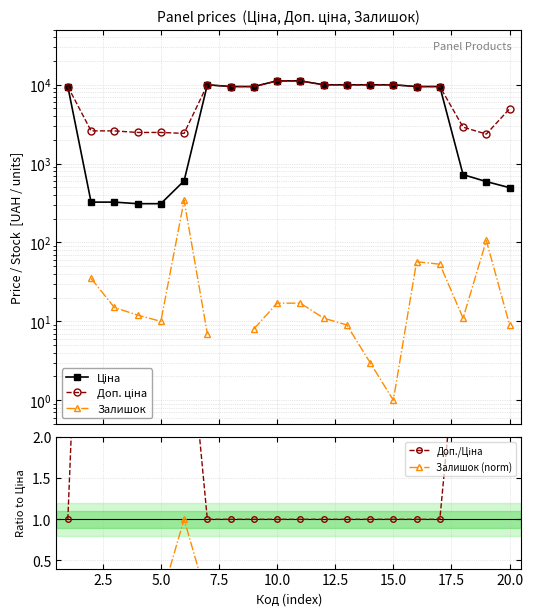

In Залишок, how many points are higher than both neighbors (excluding endpoints)?

3